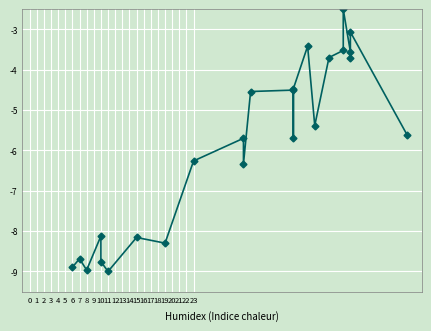

What is the change in value from 18 to 22?

+0.5